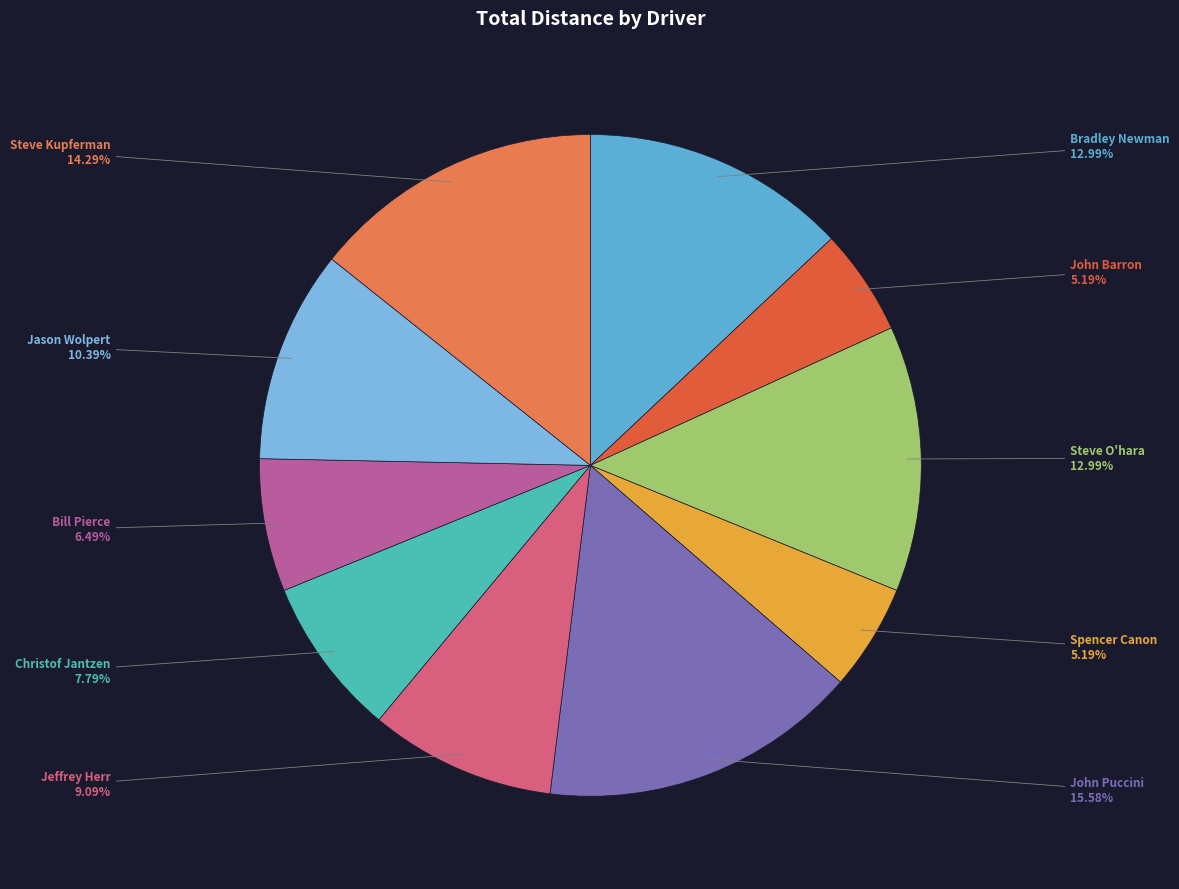

Which category has the biggest portion of the pie?

John Puccini